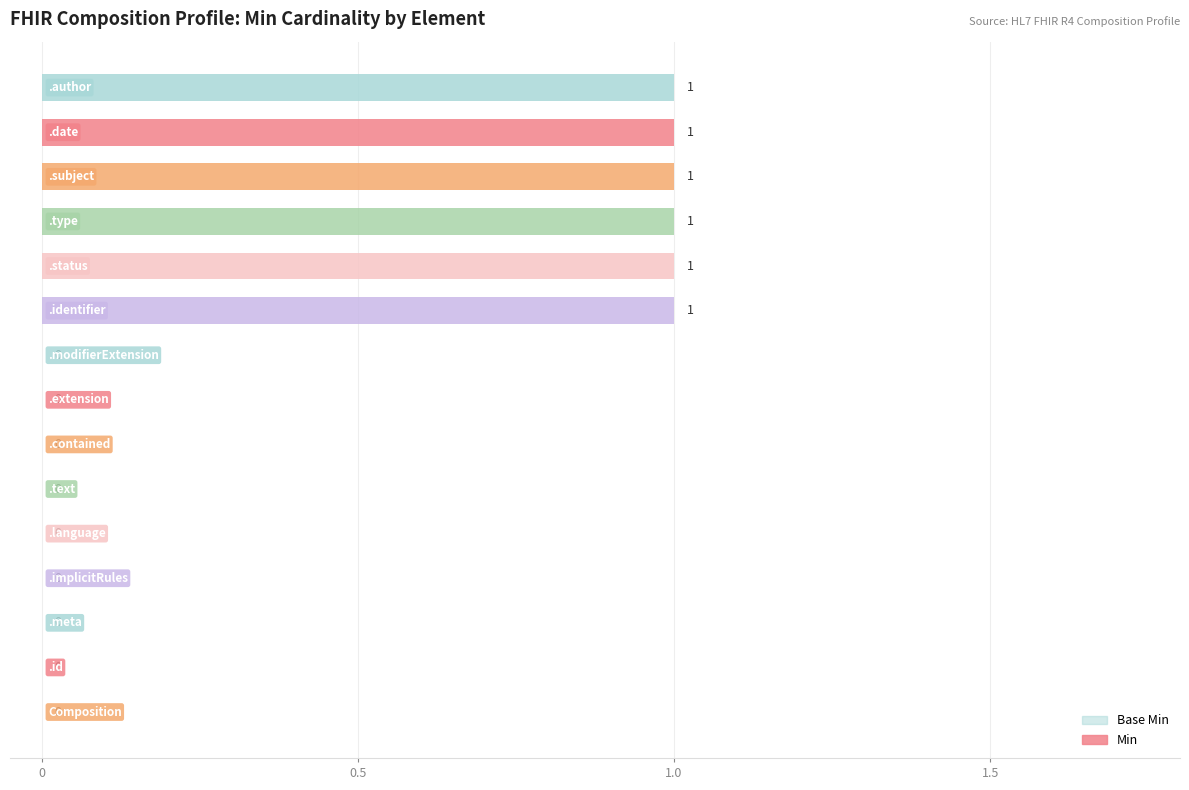

Are the bars grouped side by side (vs. stacked)?

No